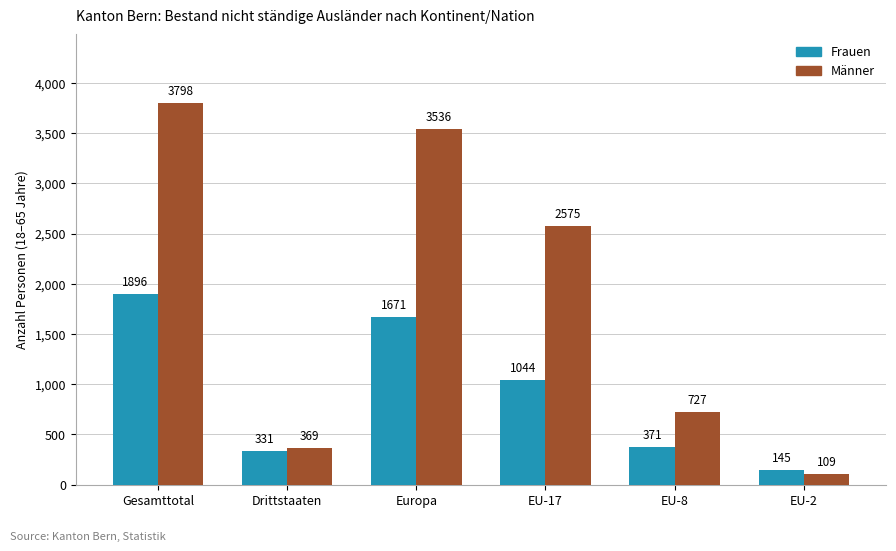

What is the minimum value for Frauen?

145